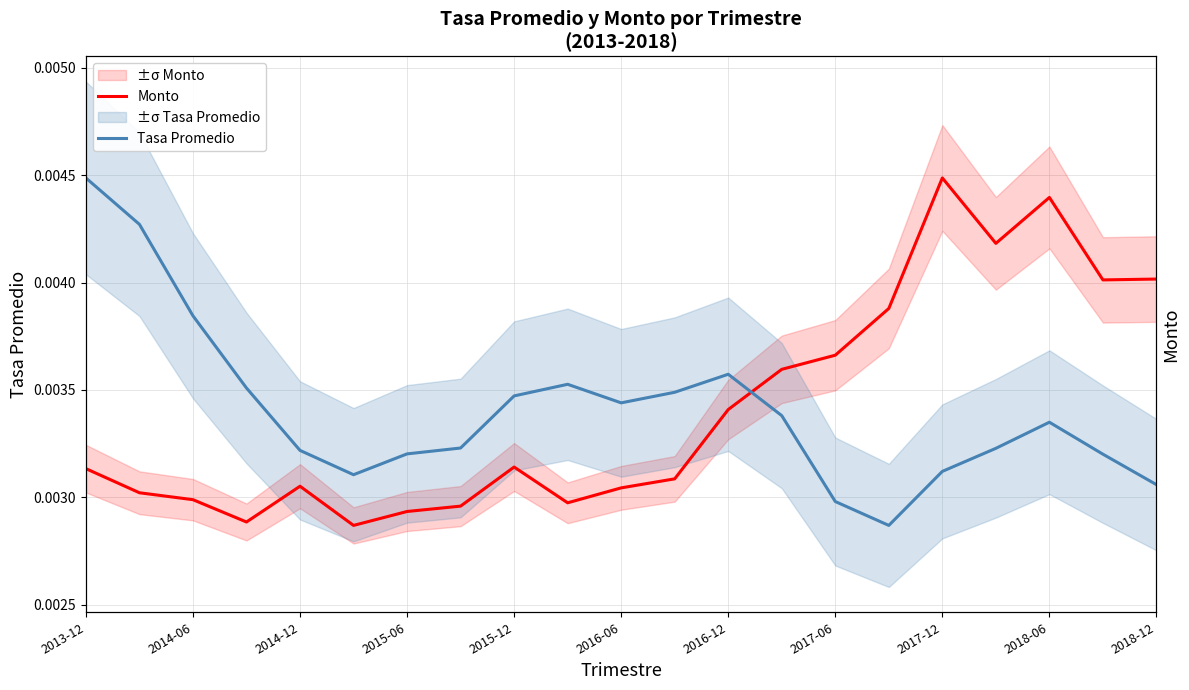

The Tasa Promedio series shows 0.0 at 13. True or false?

False